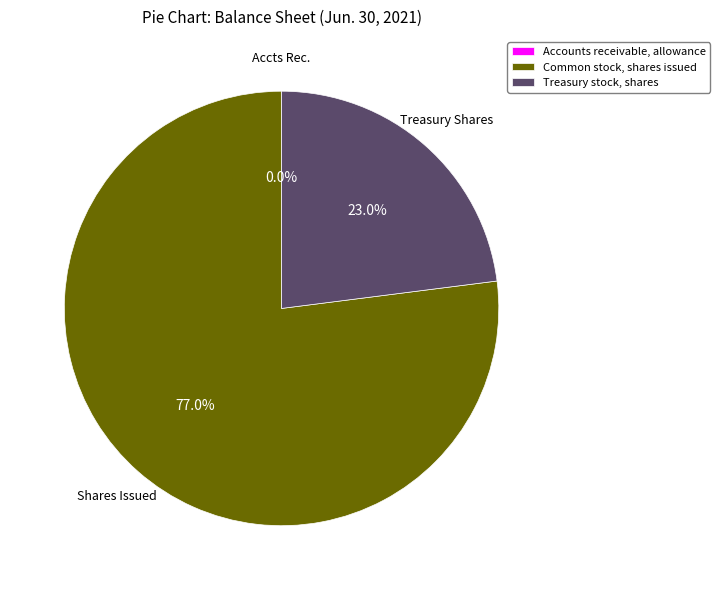

Which category accounts for the majority?

Common stock, shares issued